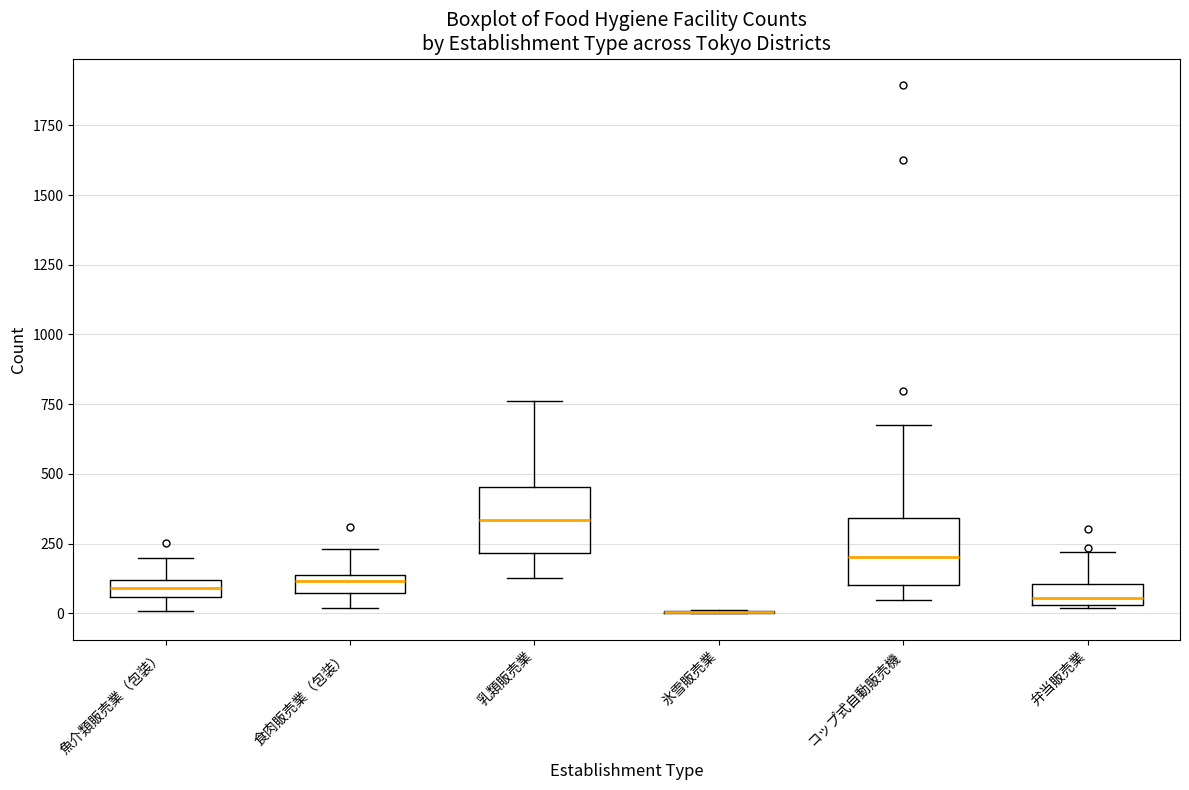

Where does the lower whisker of the box for コップ式自動販売機 end on the y-axis? The values are not printed on the chart, so give them approximately, as read against the axis.

50